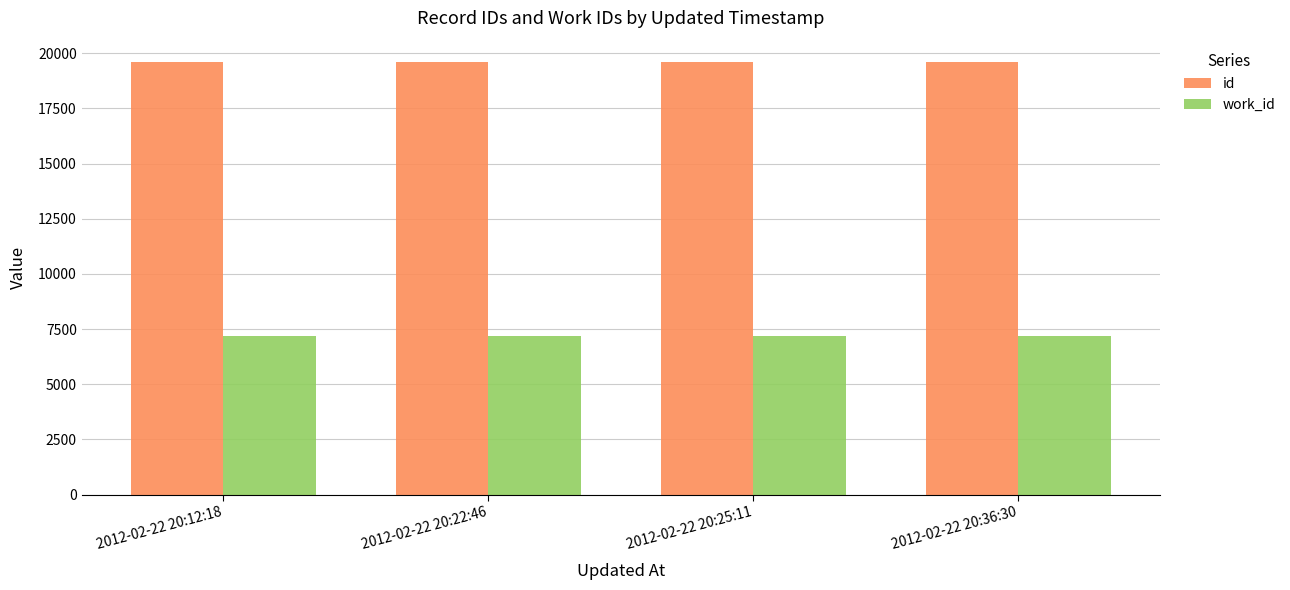

What is the difference between the highest and lowest values at 2012-02-22 20:12:18?

12401